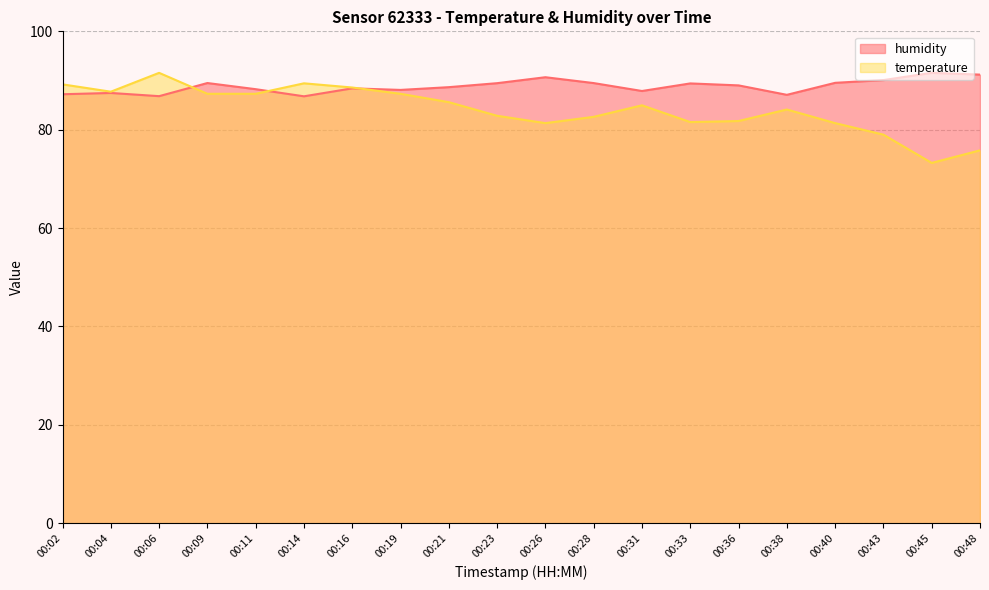

Which series has the widest spread of values?

temperature